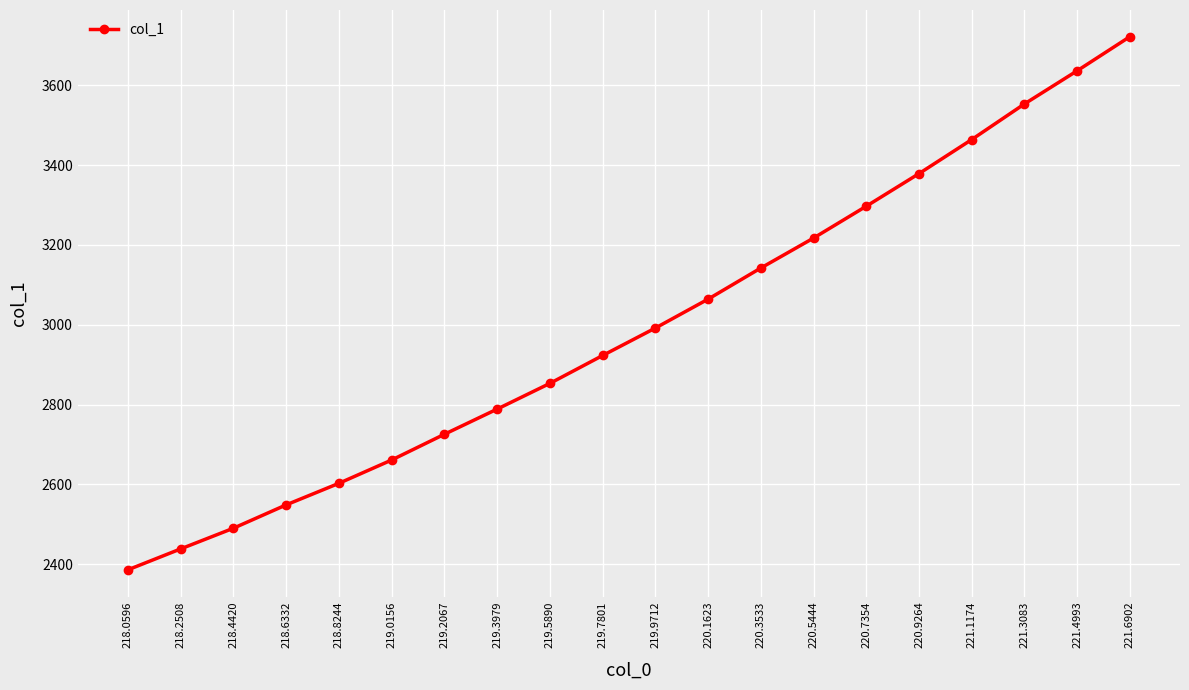

The chart shows a value of 2725.5 at 219.2067. True or false?

True